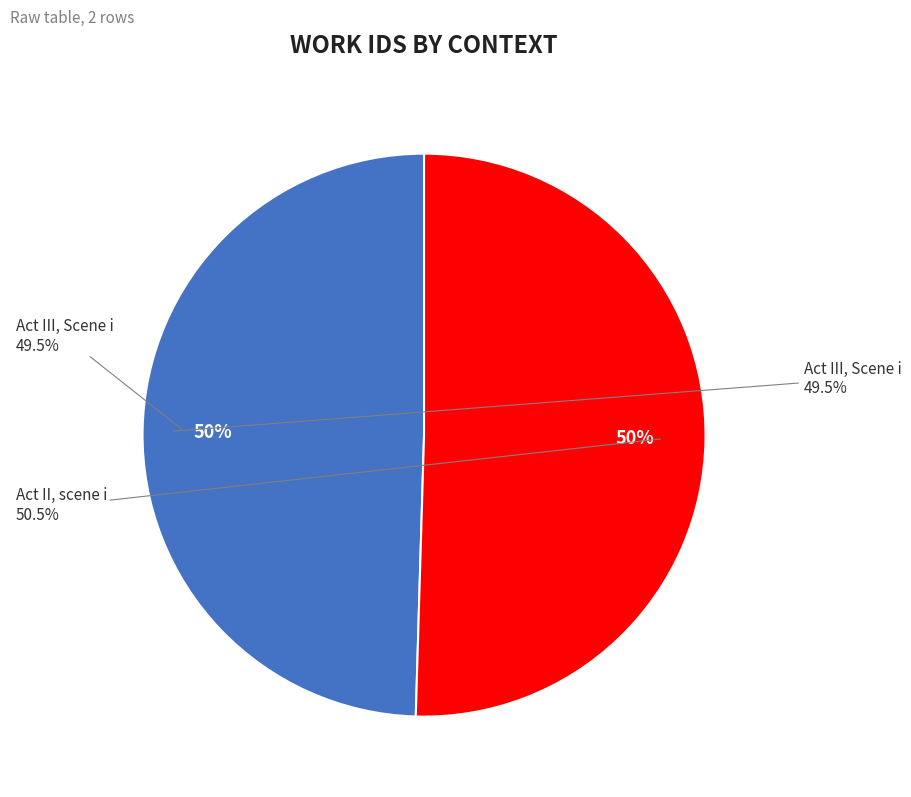

Which slice is the largest?

Act II, scene i